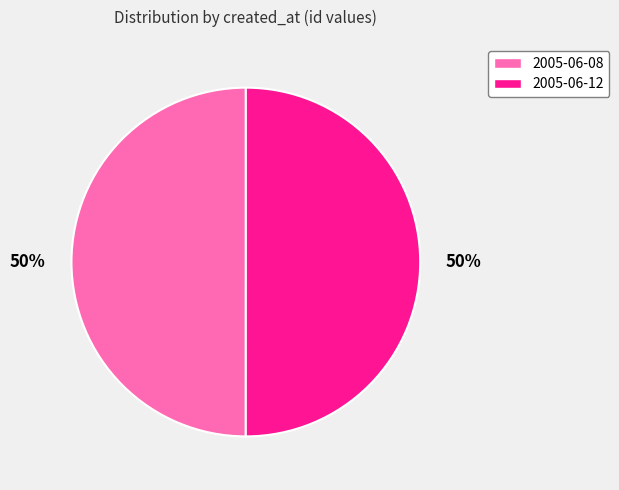

Combined, do 2005-06-12 and 2005-06-08 account for over 50%?

Yes